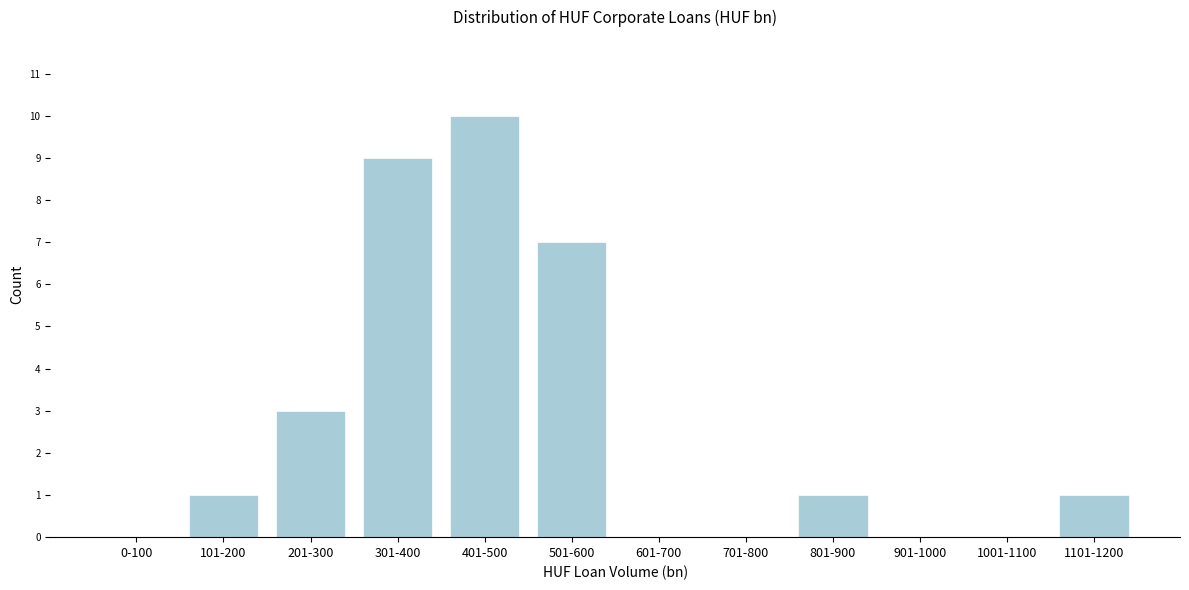

Reading right to left, transcribe all the data shown in this chart.

1101-1200=1	1001-1100=0	901-1000=0	801-900=1	701-800=0	601-700=0	501-600=7	401-500=10	301-400=9	201-300=3	101-200=1	0-100=0